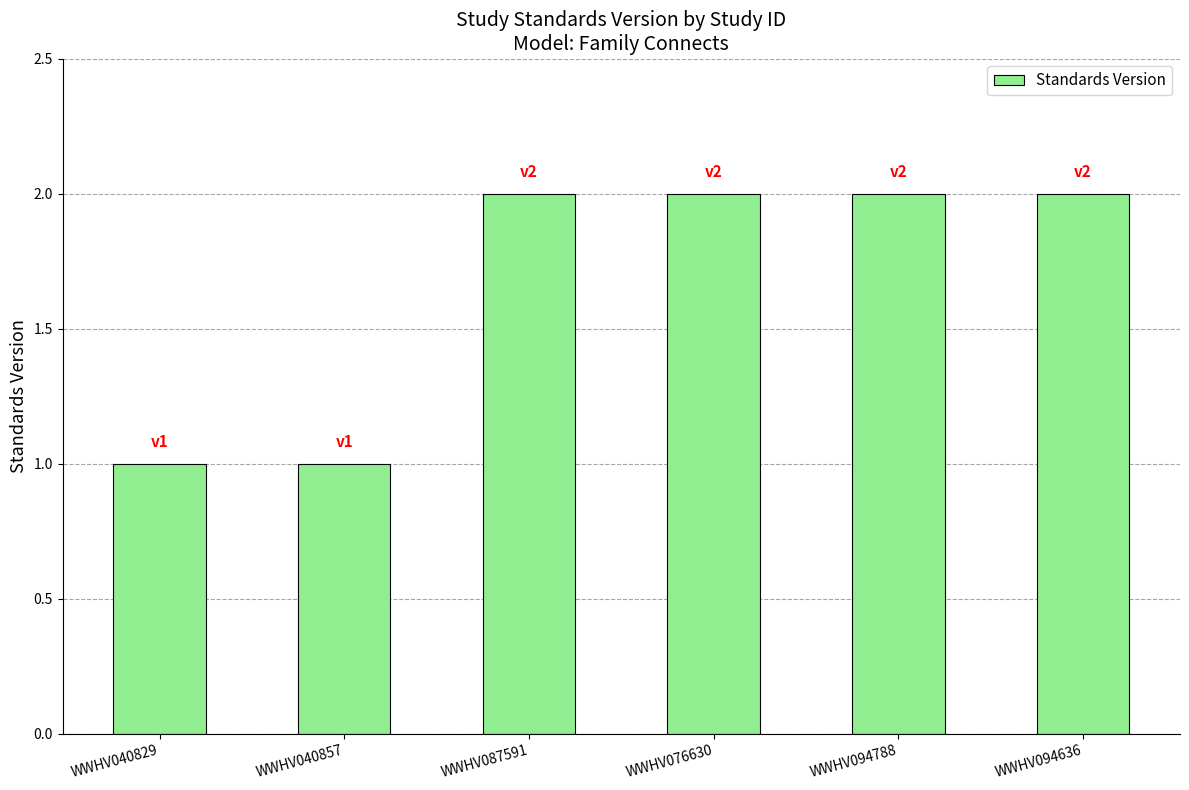

What is the label of the 4th bar from the left?

WWHV076630